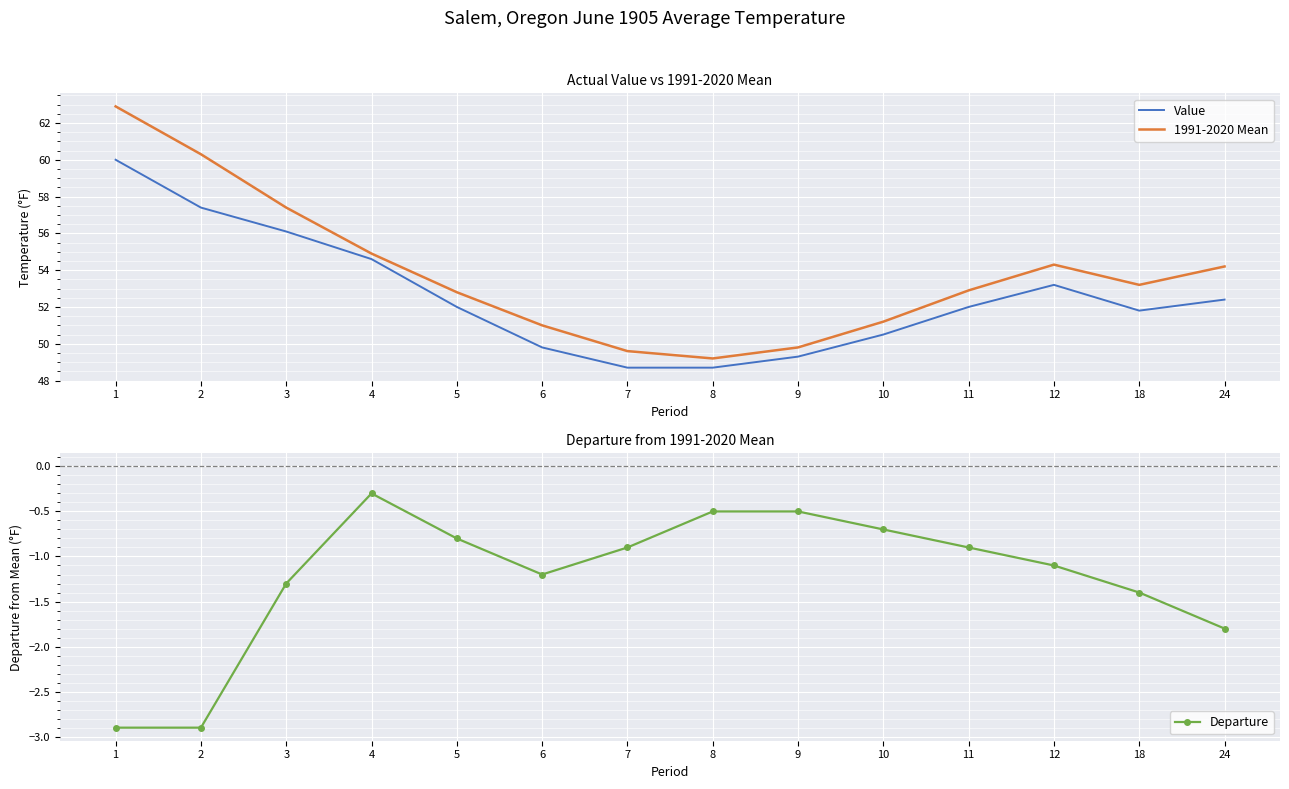

The value of Departure at 5 is -0.8. True or false?

True